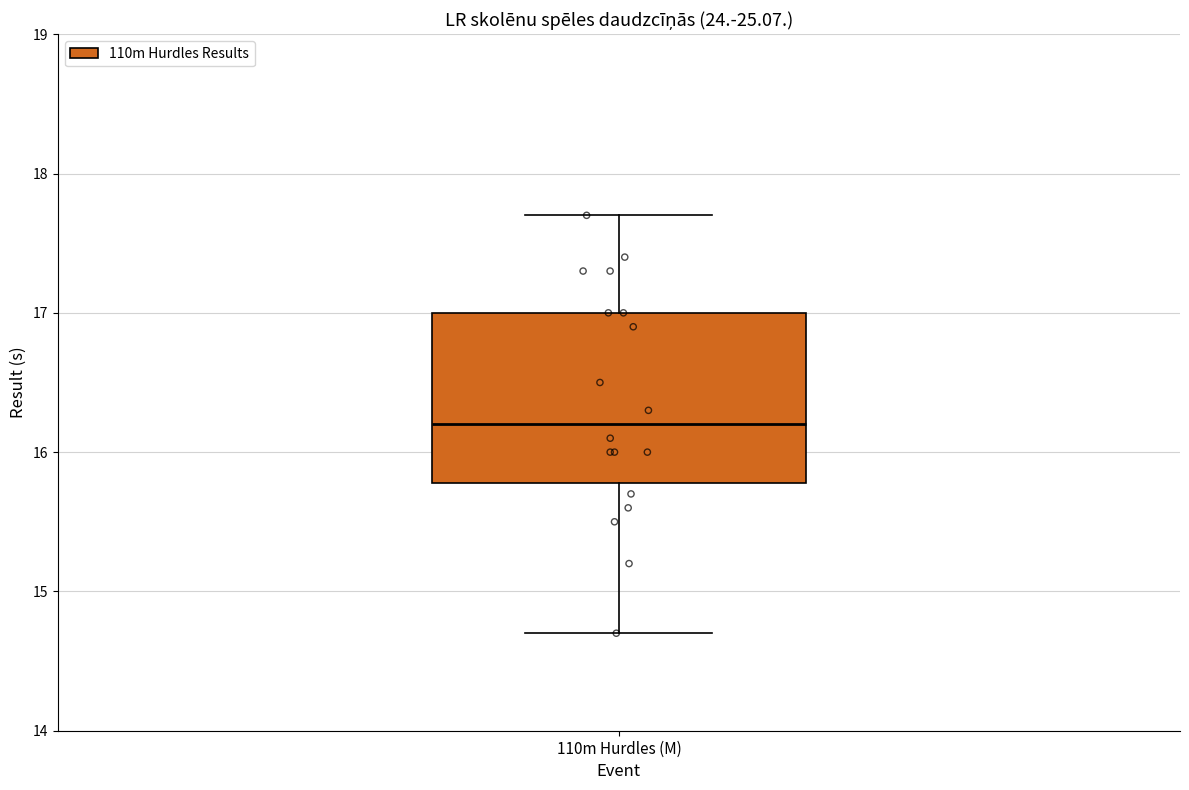

Read this box plot against the y-axis: the position of the median line, the range covered by the box, and the ends of both whiskers. The values are not printed on the chart, so give them approximately, as read against the axis.

median 16.2, box 15.8 to 17.0, whiskers 14.7 to 17.7